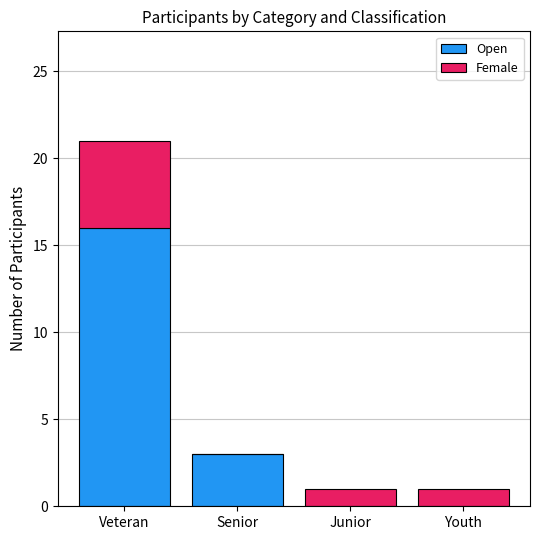

At which category is the sum across all series the highest?

Veteran